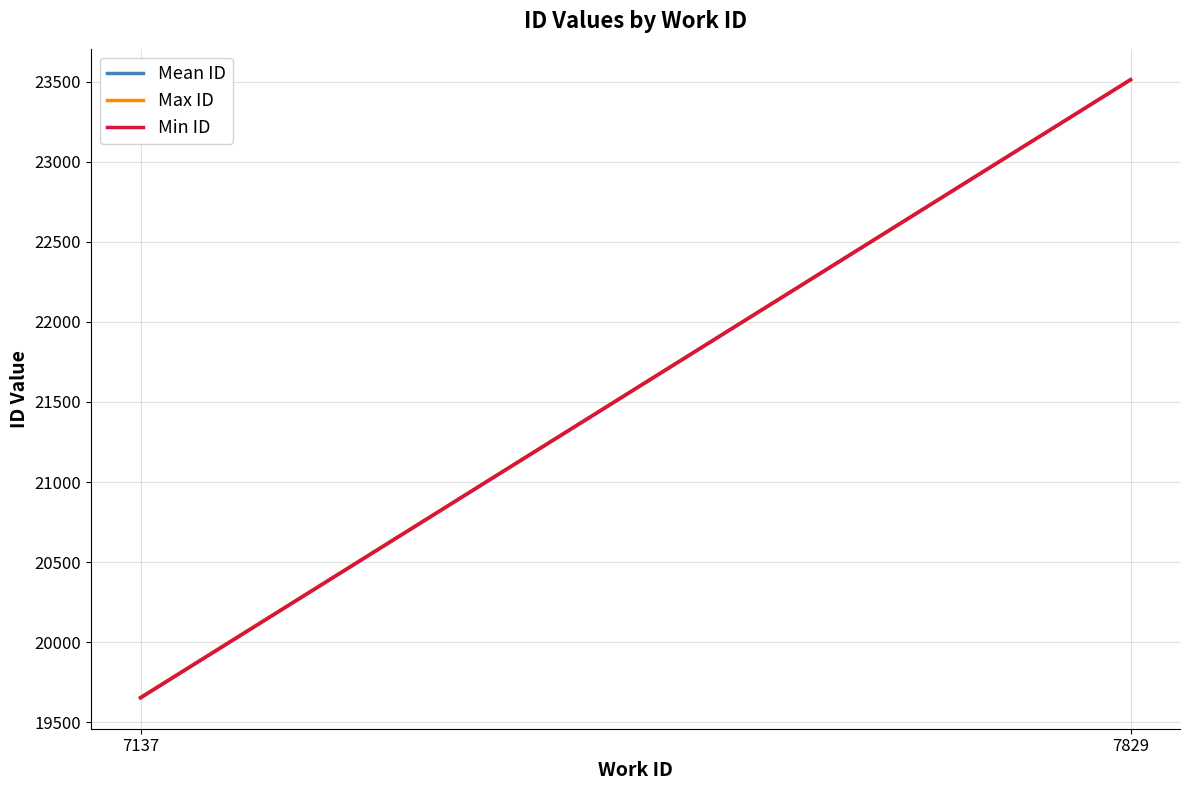

At which category is the sum across all series the highest?

7829